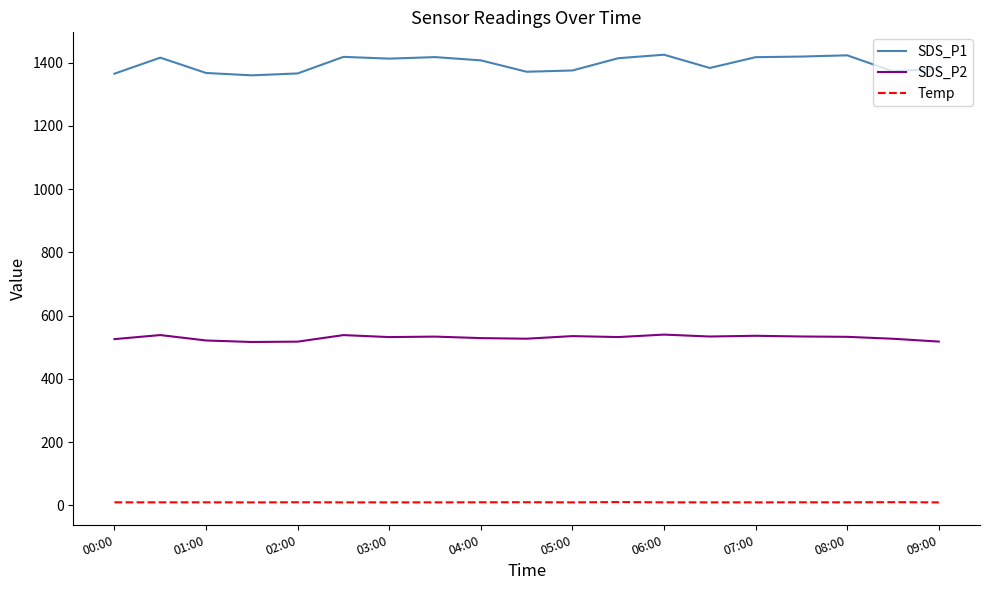

Does the chart have visible grid lines?

No